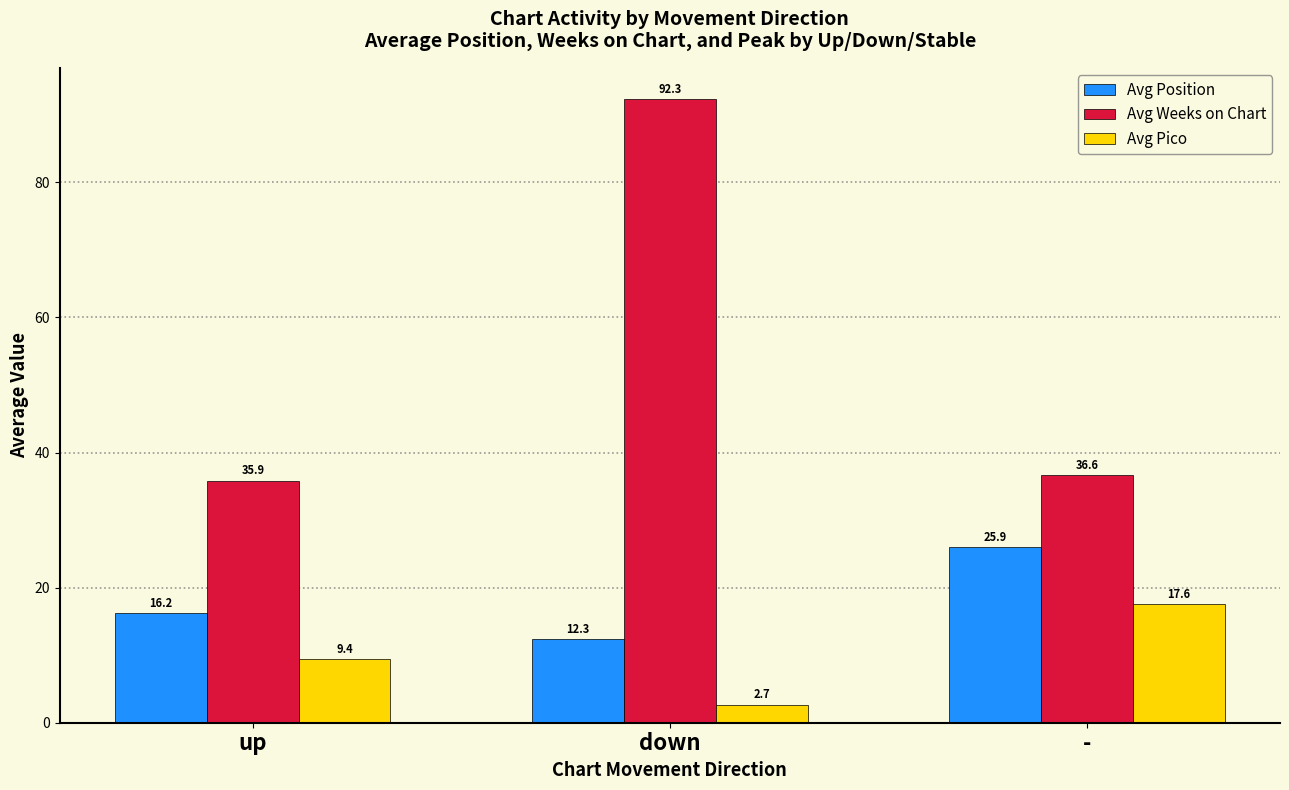

True or false: Avg Weeks on Chart has a value of 36.6 at -.

True